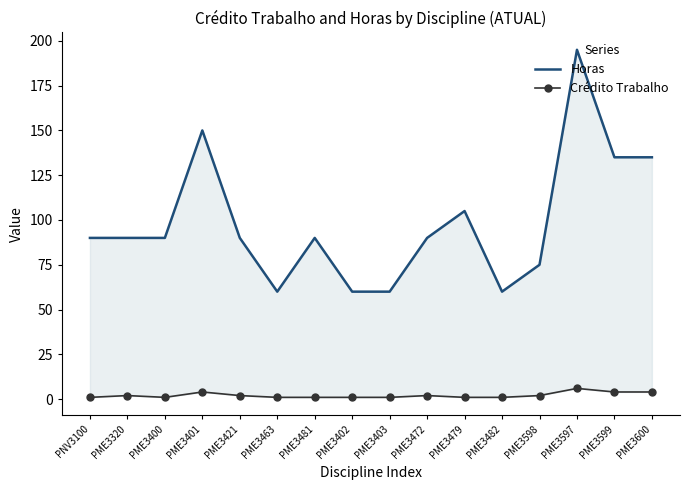

True or false: Horas has a value of 21 at PME3481.

False